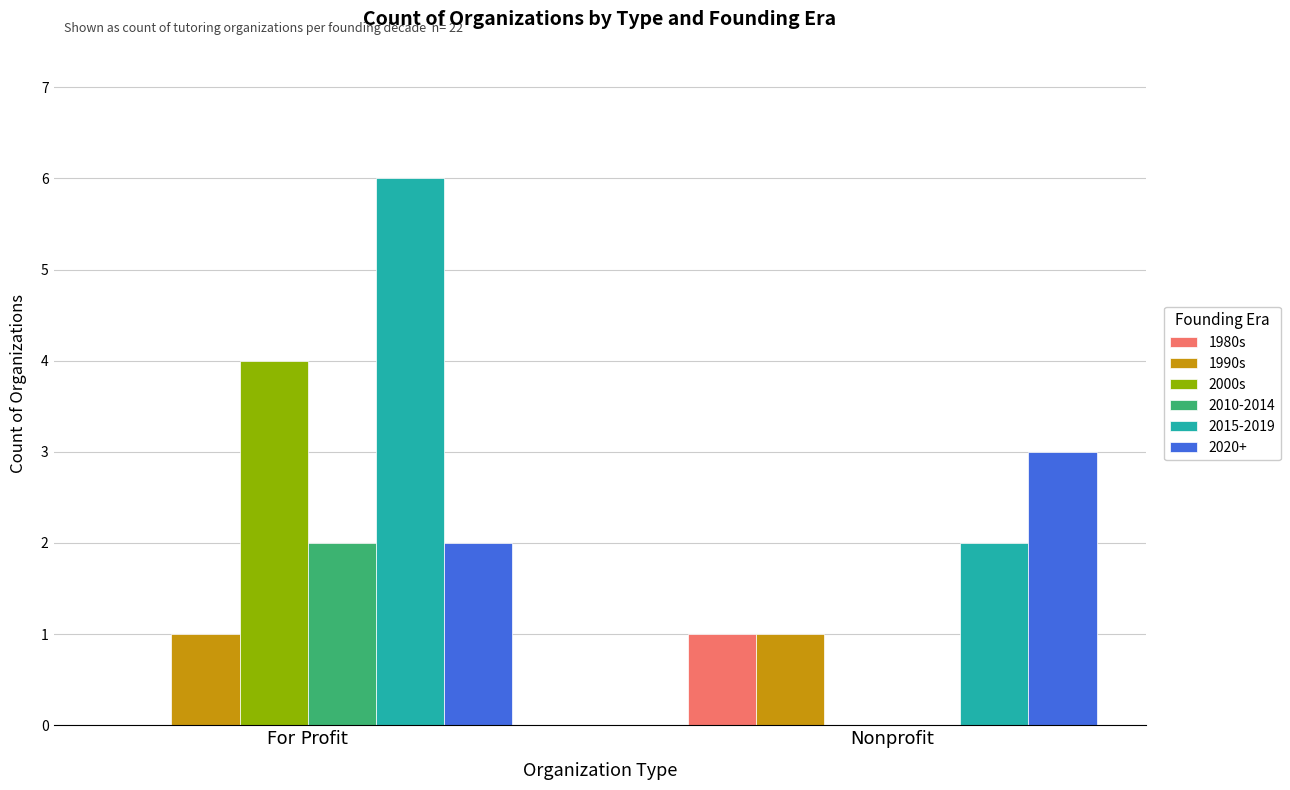

Which category has the highest value in the 1980s series?

Nonprofit